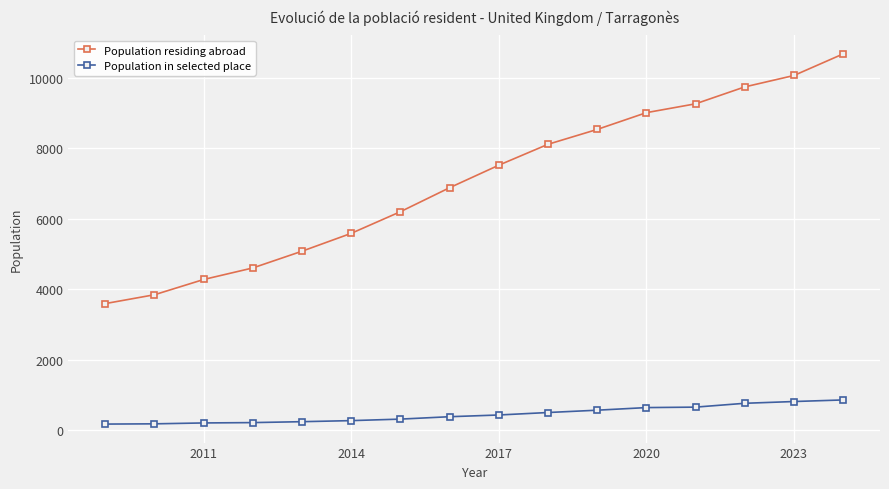

List the series in order of their overall mean, lowest first.

Population in selected place, Population residing abroad